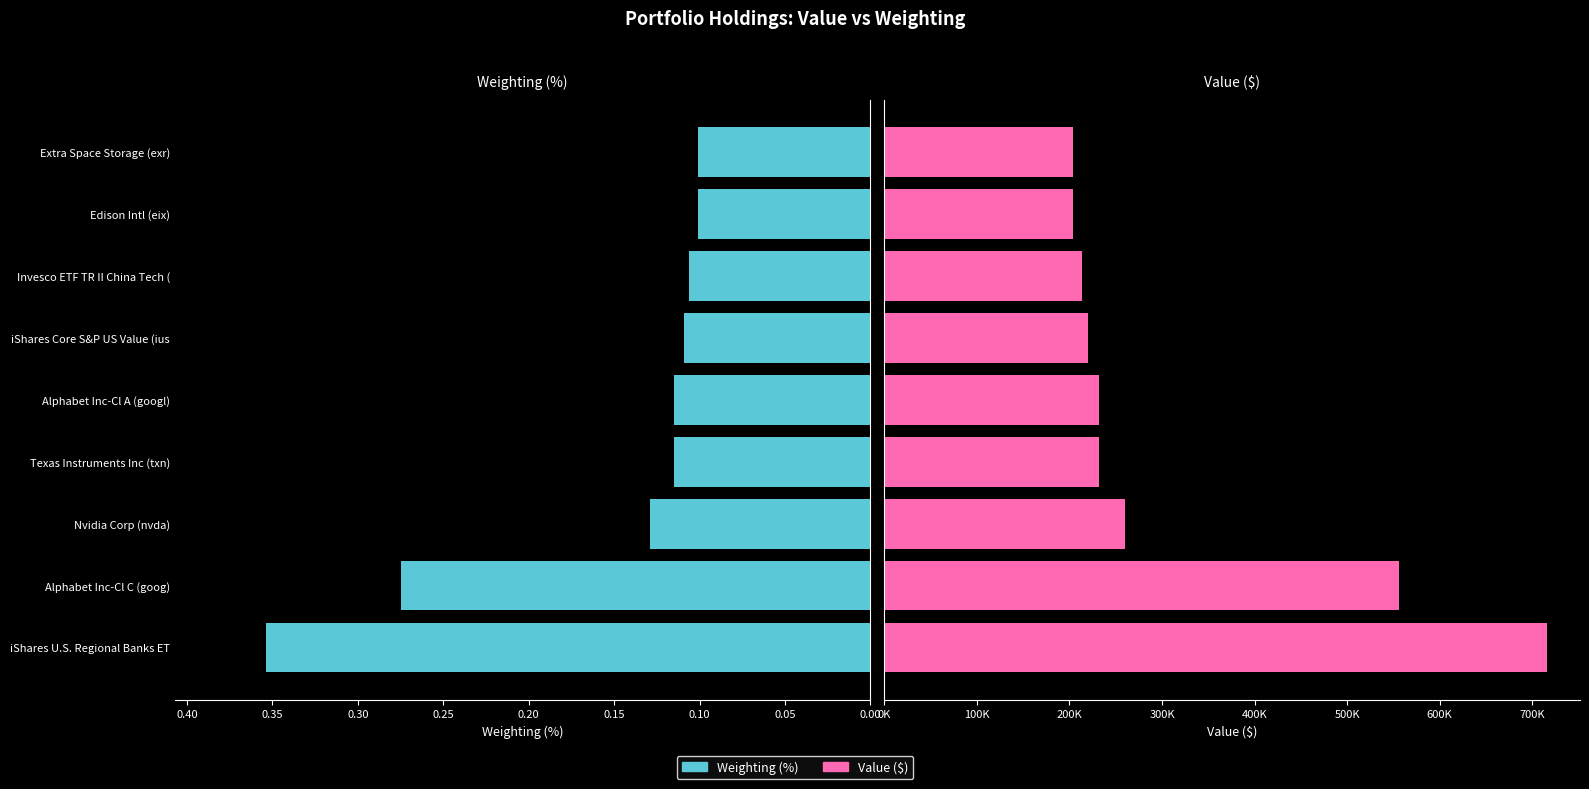

True or false: Value ($) has a value of 291337.7 at 0.40.

False